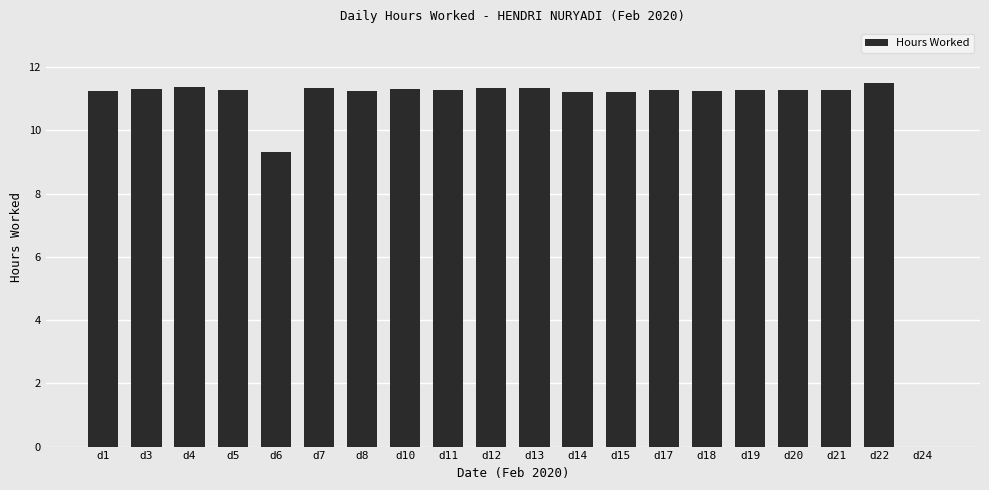

What is the change in value from d5 to d24?

-11.3